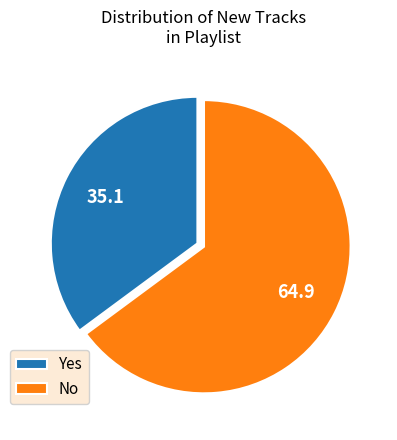

Is there any slice that represents more than half of the pie?

Yes